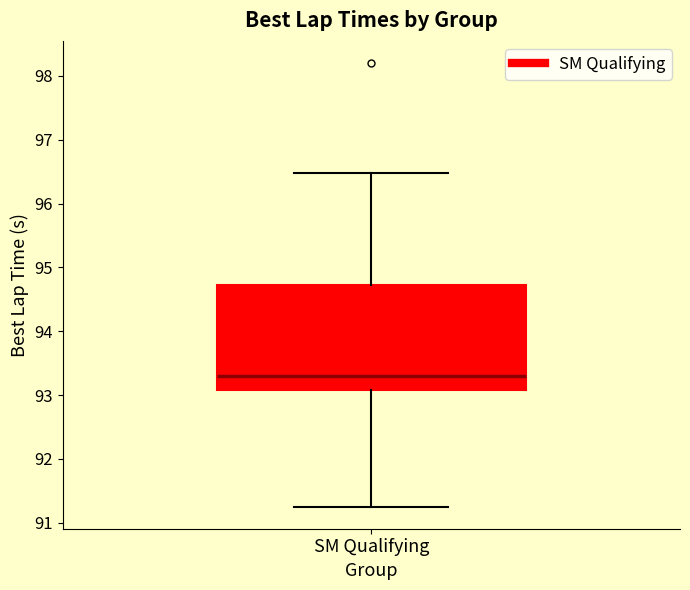

Where does the median line of the box for SM Qualifying sit on the y-axis? The values are not printed on the chart, so give them approximately, as read against the axis.

93.3